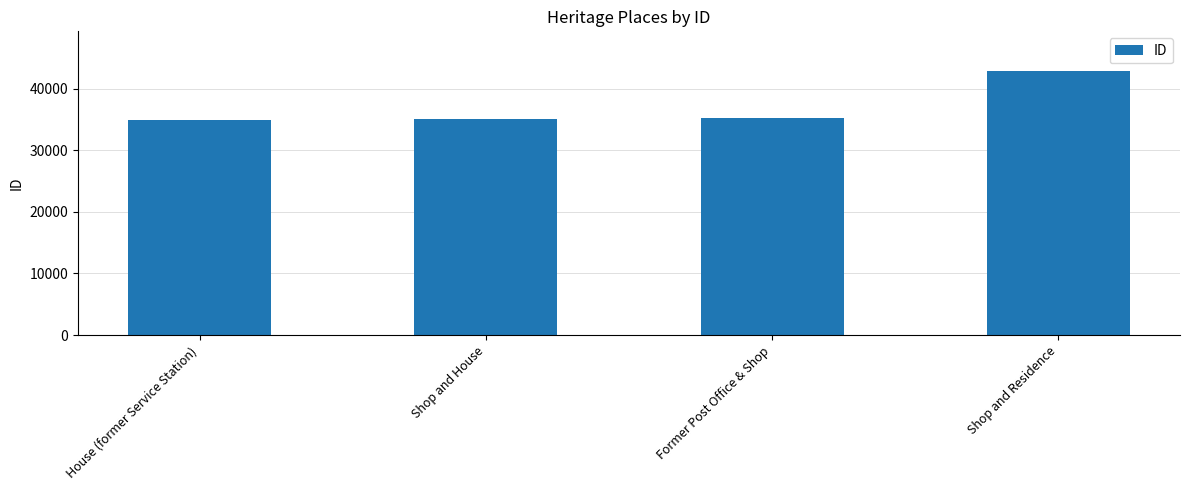

What is the sum of all values?

147963